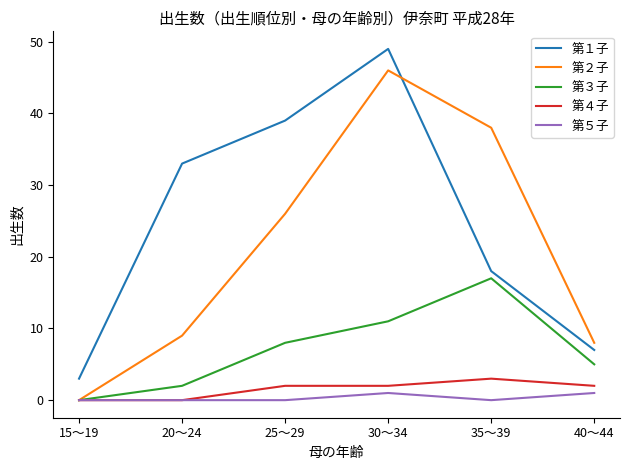

Which series changed the most between 15～19 and 20～24?

第１子